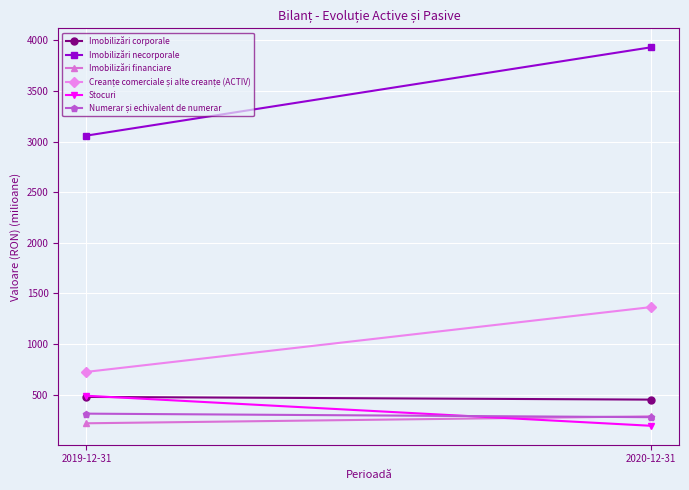

What is the sum of all Imobilizări corporale values?

926.1